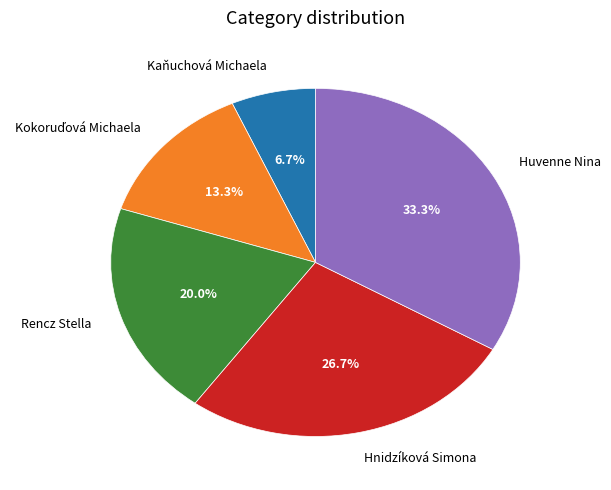

Which slice is the smallest?

Kaňuchová Michaela